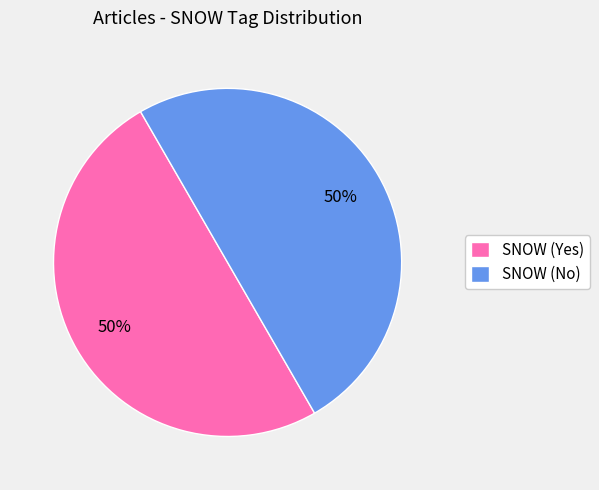

Is it true that SNOW (No) is 64% of the pie?

False